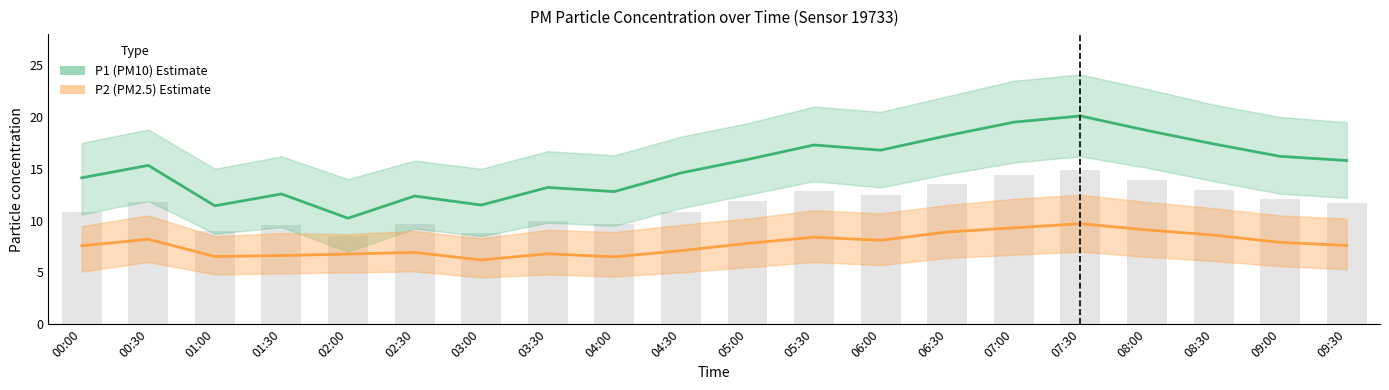

At which category does the chart reach its peak across all series?

07:30